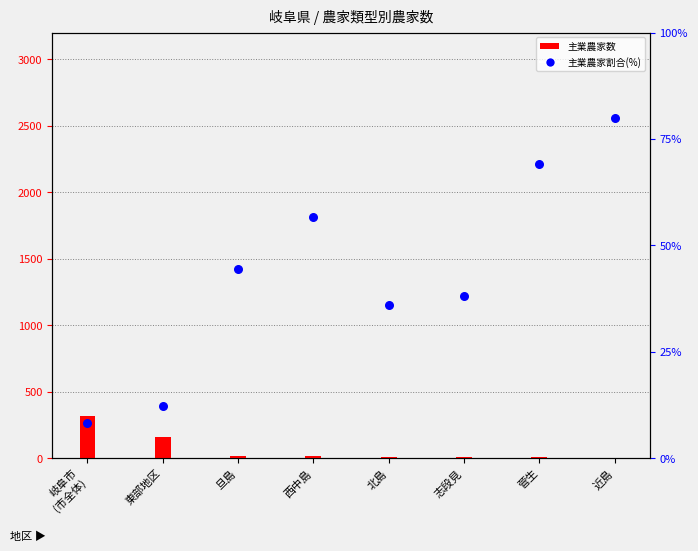

Approximately how many times larger is the value at 菅生 compared to 近島?

0.9